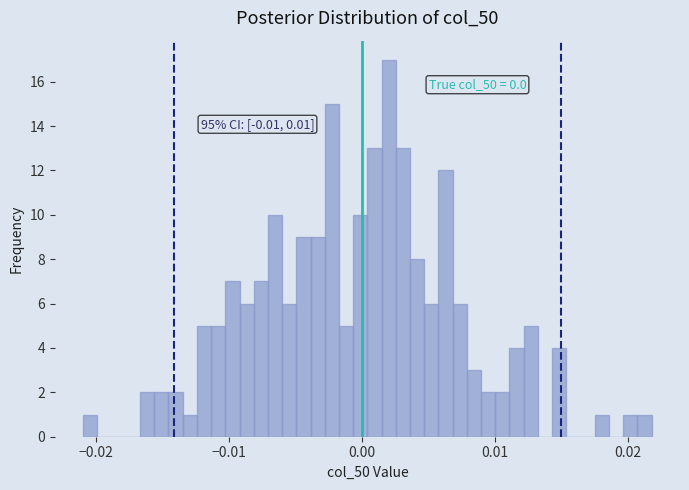

Around what value on the x-axis is the tallest bar? Give the approximate position of its centre, as read against the axis.

0.002